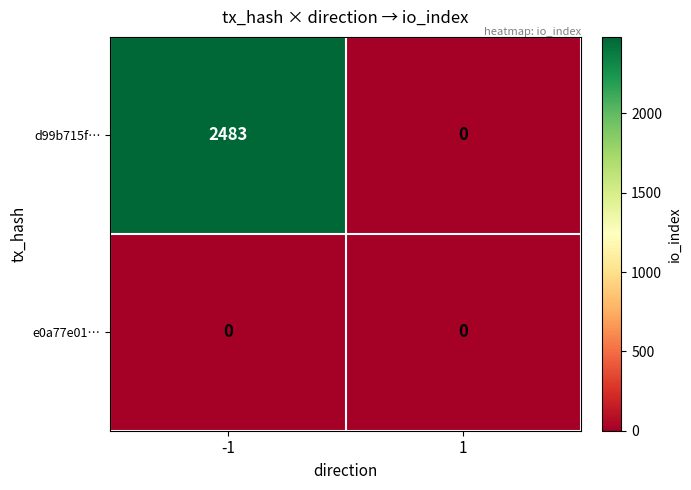

What is the difference between the maximum and minimum values in the d99b715f… series?

2483